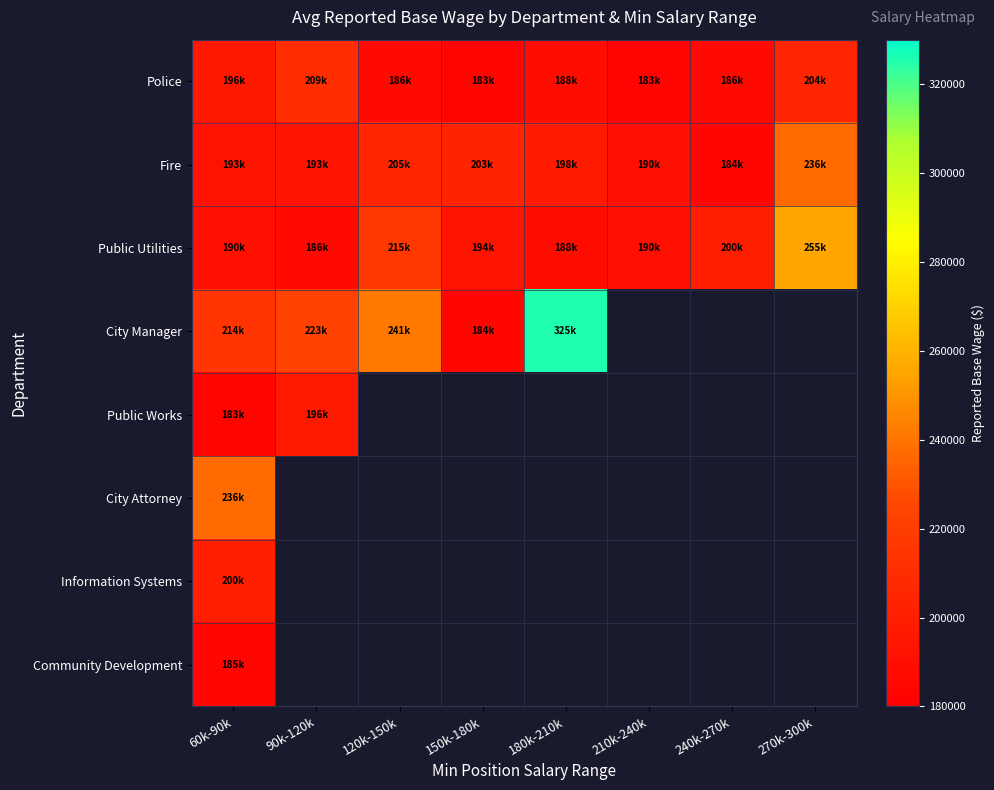

What is the maximum value shown in the chart?

325628.0